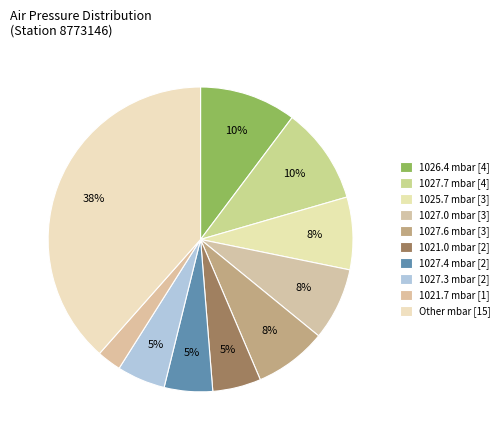

Is there any slice that represents more than half of the pie?

No